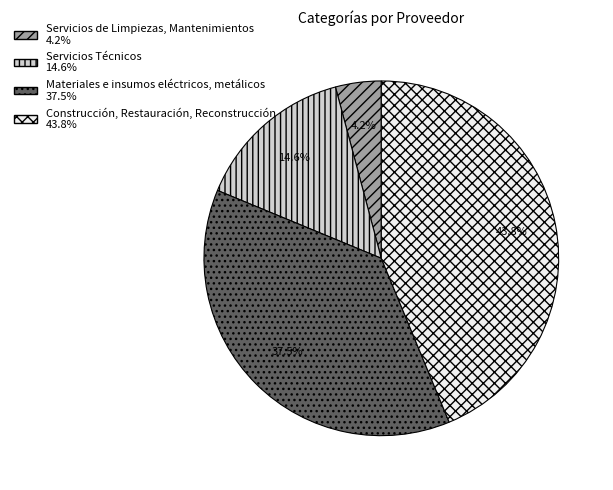

To the nearest percent, what is the difference between the largest and smallest slice percentages?

40%